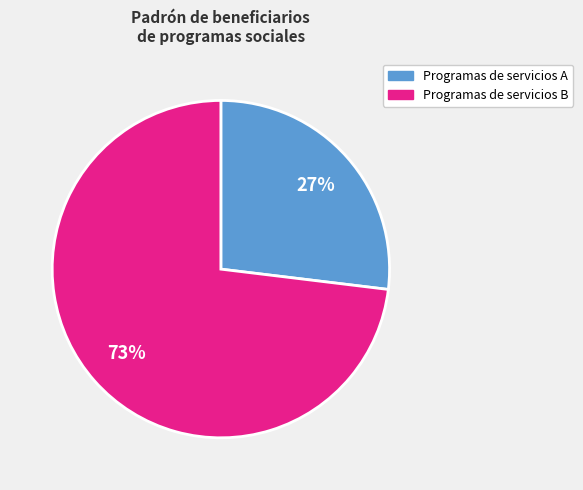

Between Programas de servicios B and Programas de servicios A, which is larger?

Programas de servicios B